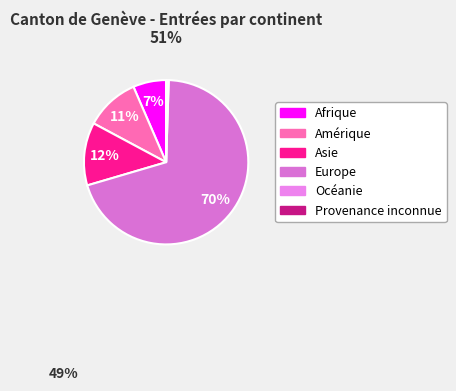

Which category has the biggest portion of the pie?

Europe